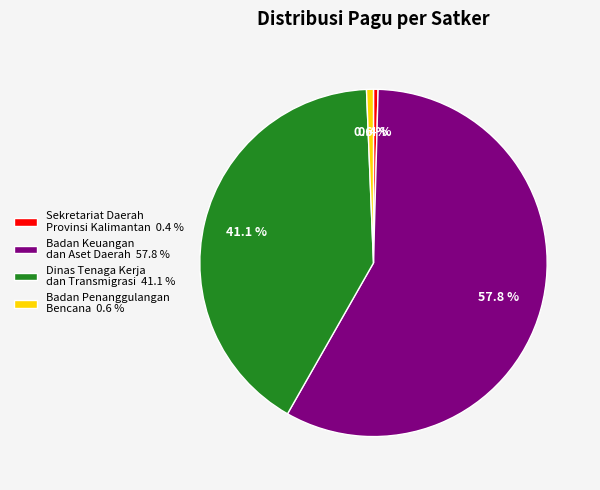

Which has a higher value, Dinas Tenaga Kerja dan Transmigrasi 41.1 % or Badan Keuangan dan Aset Daerah 57.8 %?

Badan Keuangan dan Aset Daerah 57.8 %